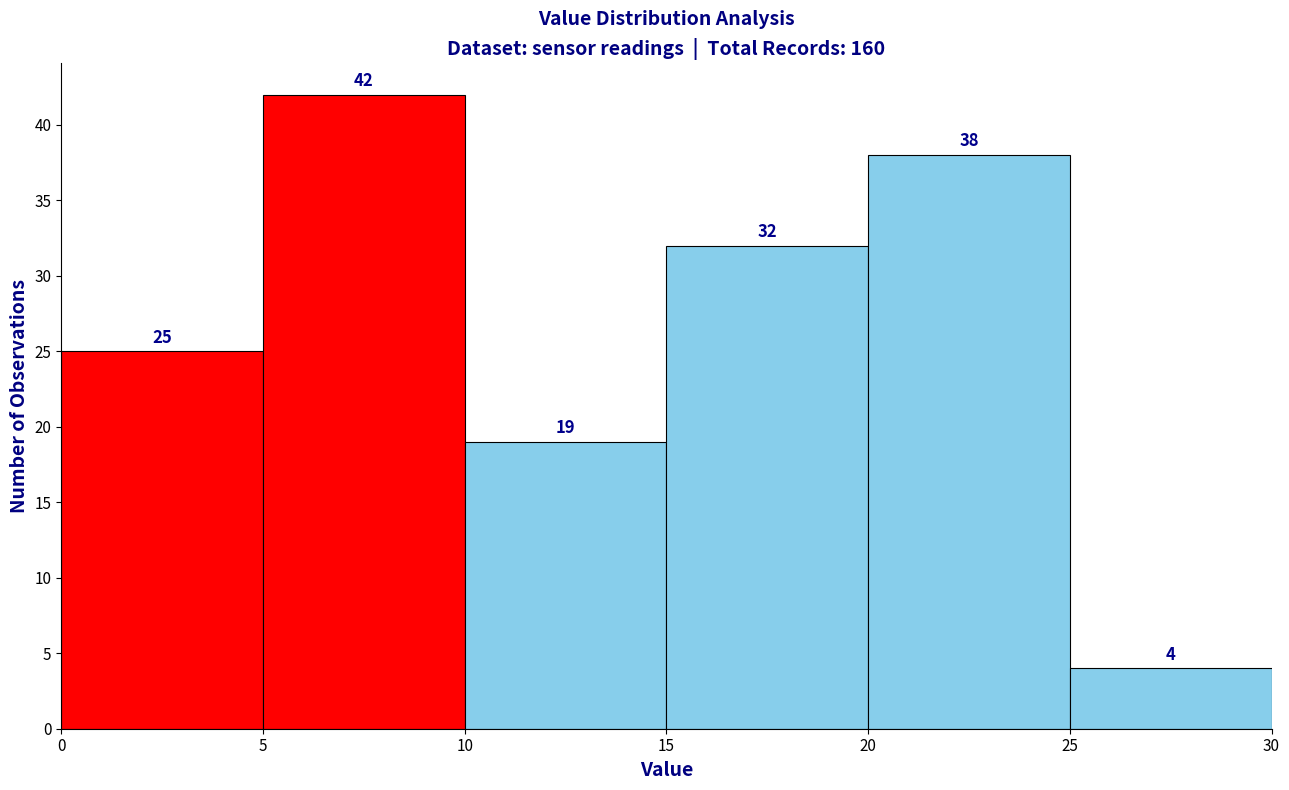

Reading left to right, list every bar in this chart as the range it spans on the x-axis followed by its height.

0 to 5: 25
5 to 10: 42
10 to 15: 19
15 to 20: 32
20 to 25: 38
25 to 30: 4